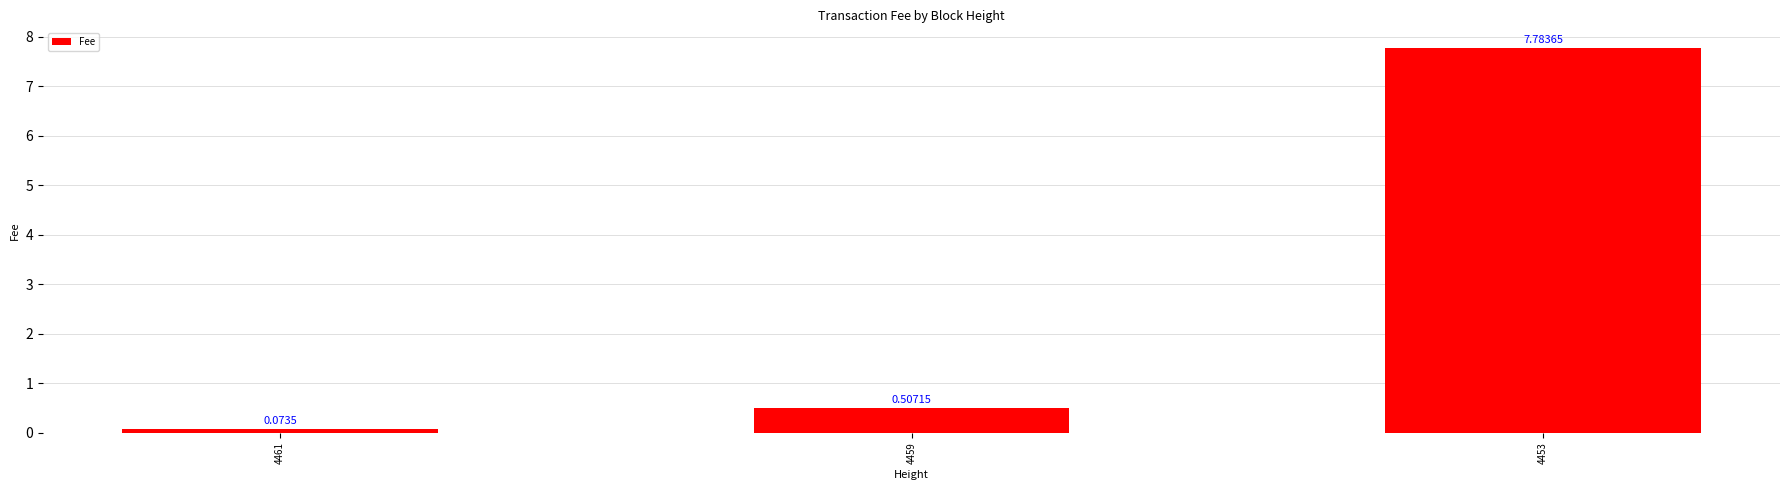

List the labels in order of value, smallest first.

4461, 4459, 4453